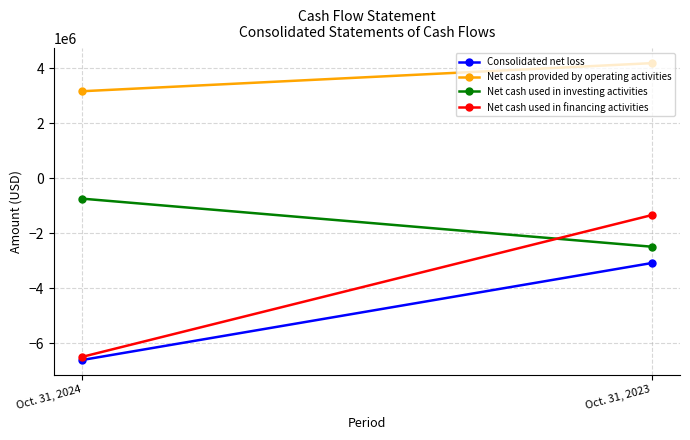

At which label is Net cash used in financing activities closest to -3911000?

Oct. 31, 2024